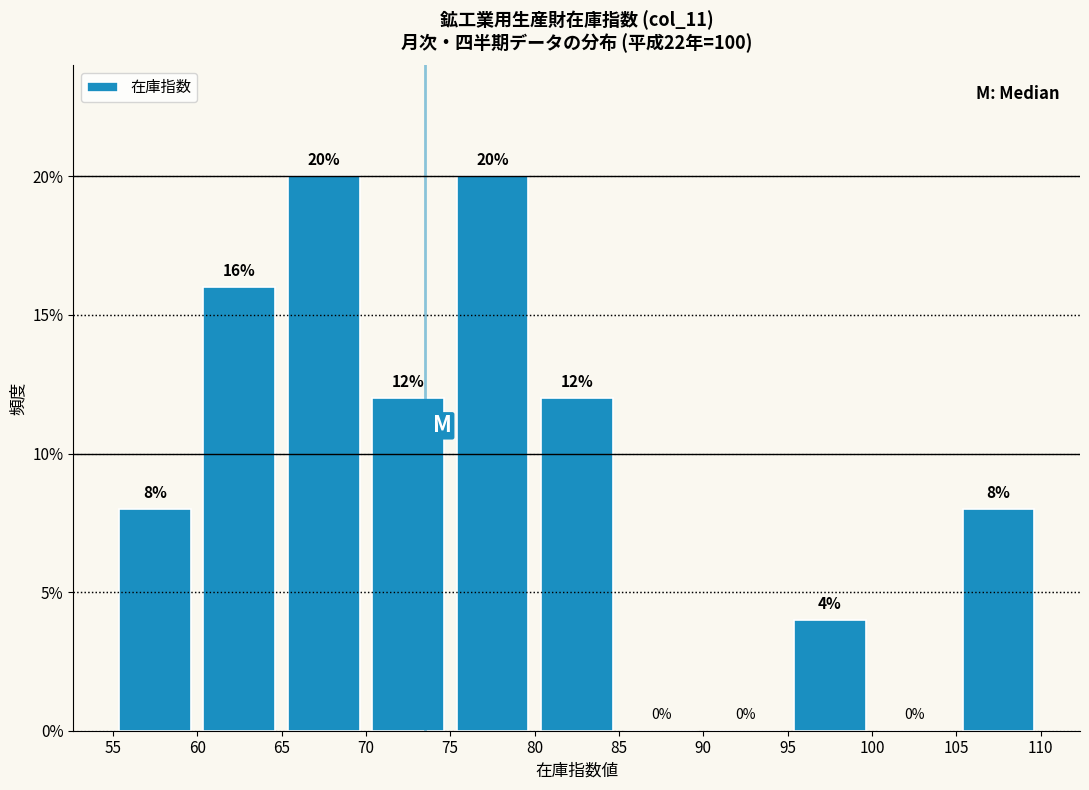

Reading left to right, transcribe this chart: for each bar, give the range it covers on the x-axis and its height.

55 to 60: 8
60 to 65: 16
65 to 70: 20
70 to 75: 12
75 to 80: 20
80 to 85: 12
85 to 90: 0
90 to 95: 0
95 to 100: 4
100 to 105: 0
105 to 110: 8